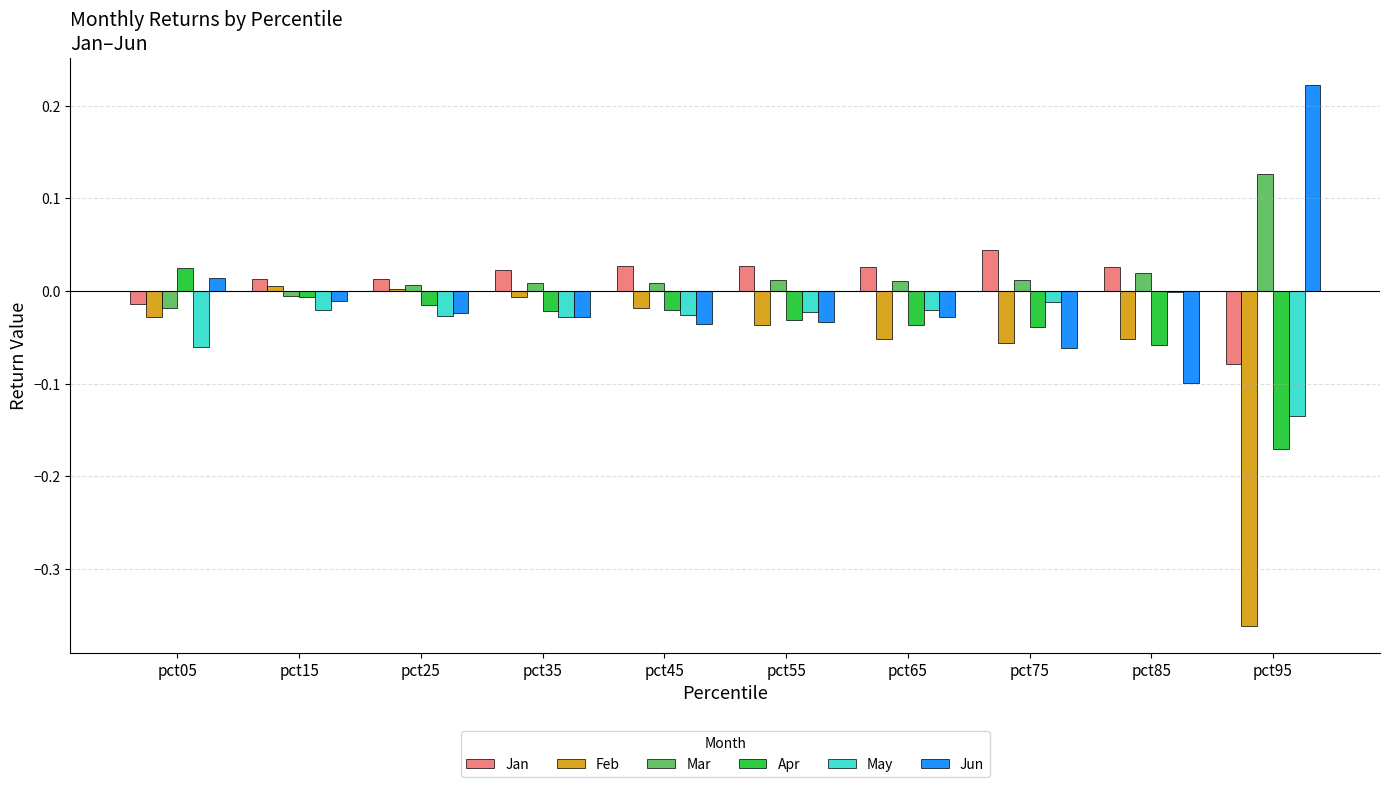

Is it true that Jan equals 0.1 at pct75?

False